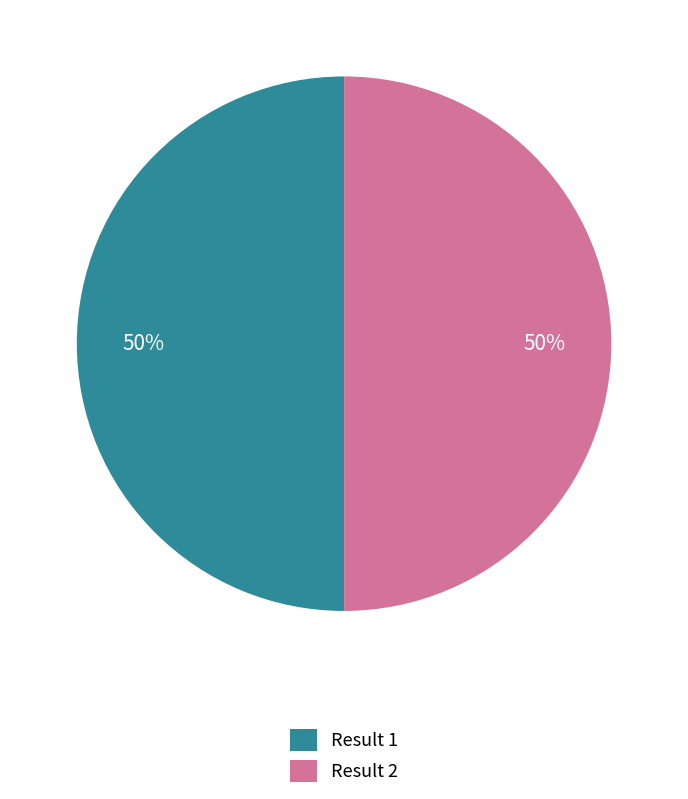

To the nearest percent, what is the average slice percentage?

50%